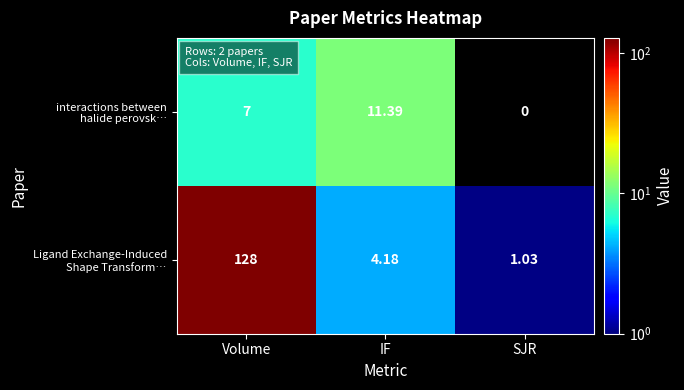

At which category is the sum across all series the highest?

Volume